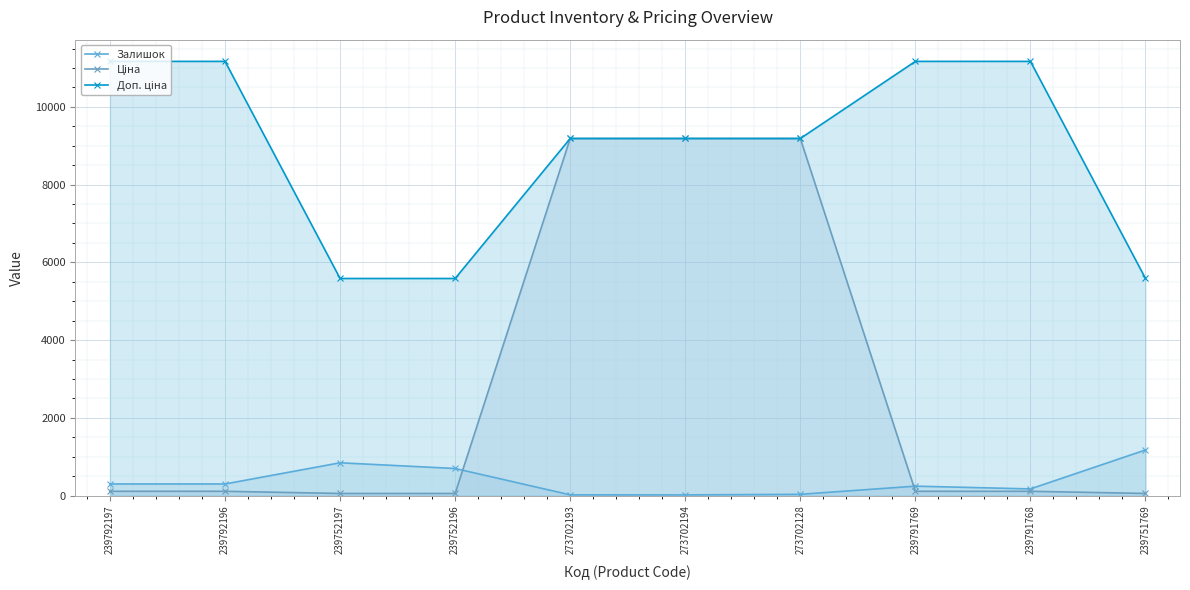

True or false: Ціна and Залишок cross at least once.

True